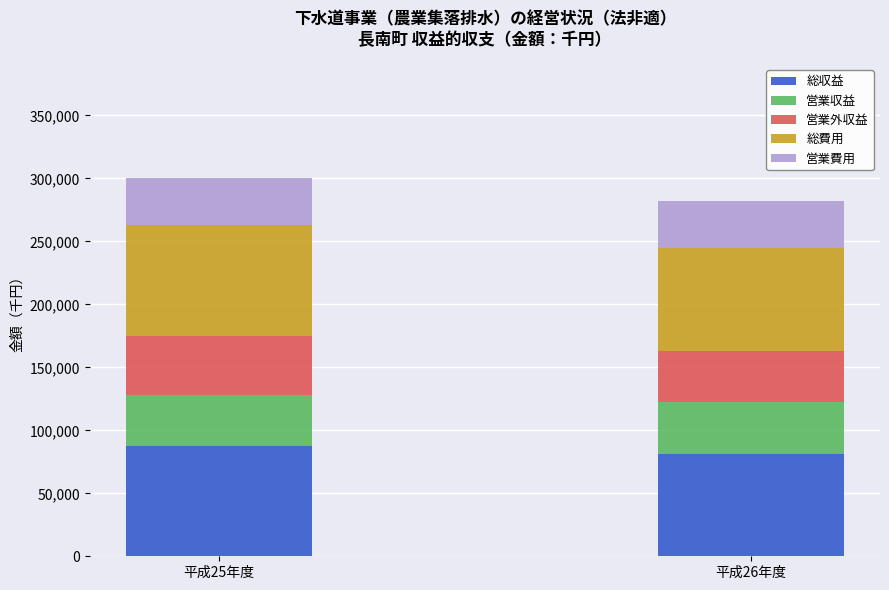

Does the chart contain any negative values?

No